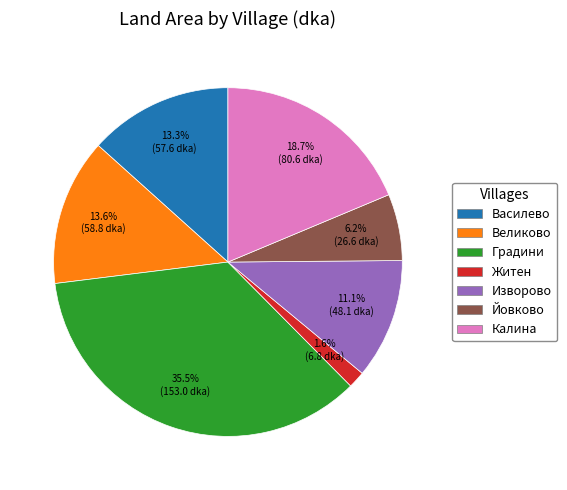

Which category has the biggest portion of the pie?

Градини